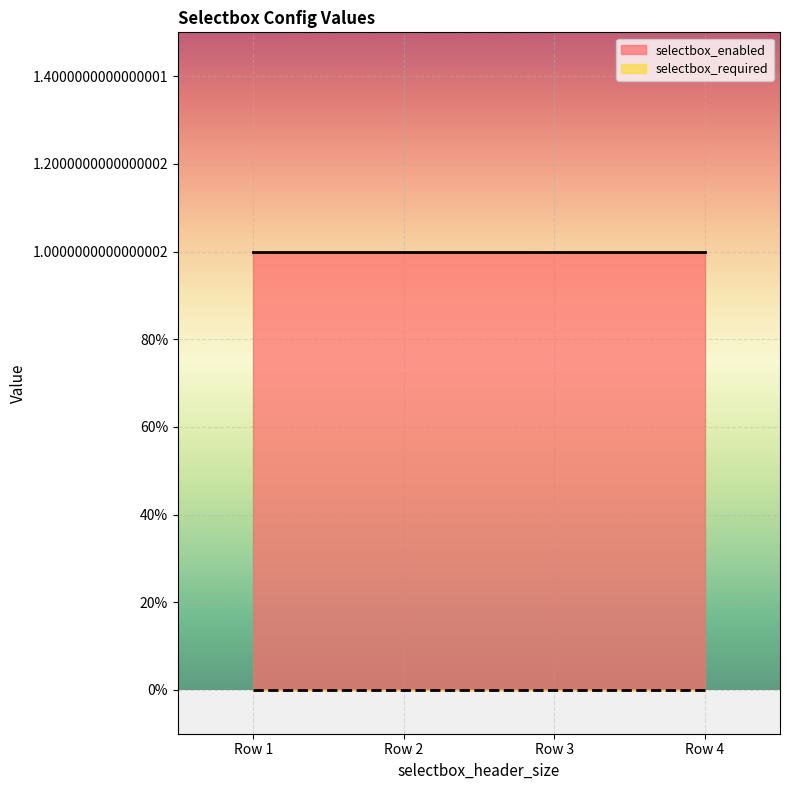

True or false: selectbox_required and selectbox_enabled cross at least once.

False